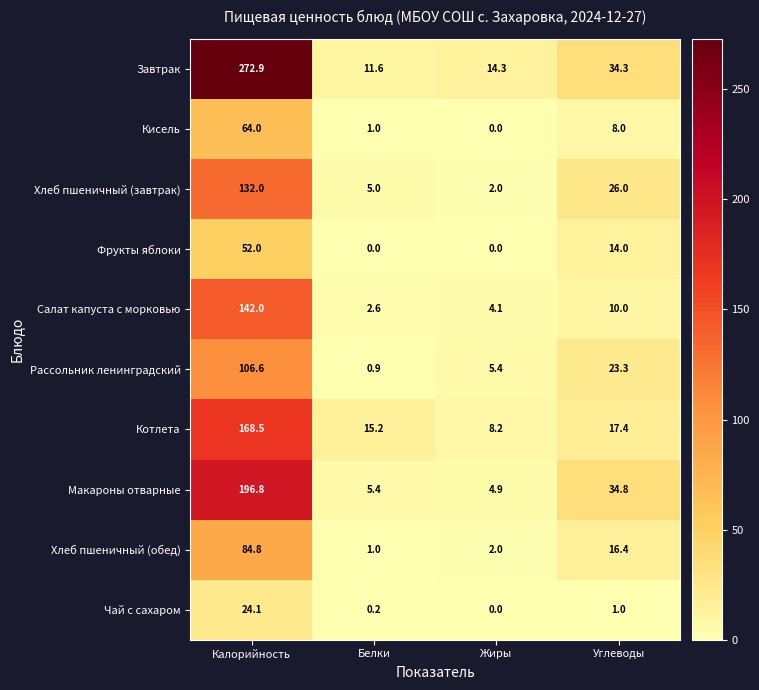

What is the spread (max minus min) of values at Углеводы?

33.8